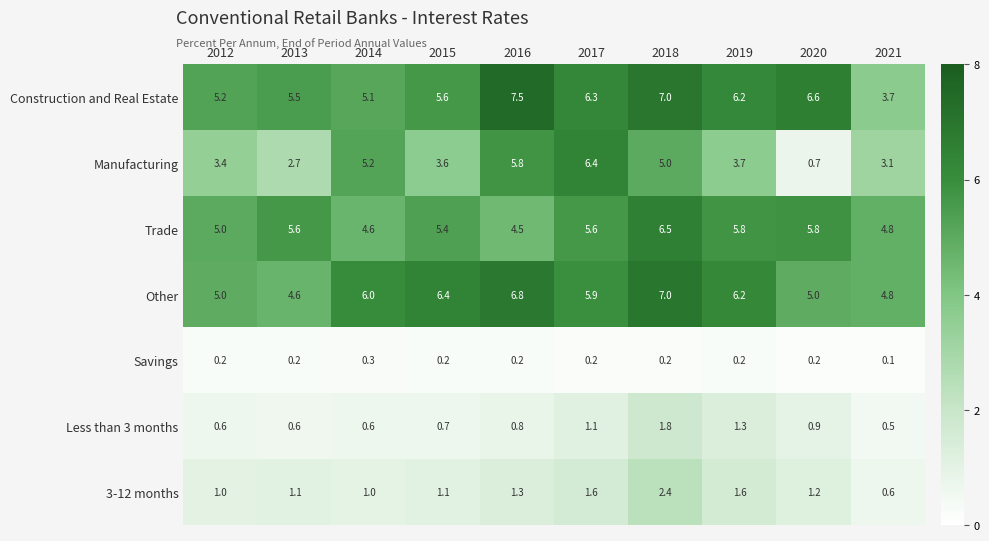

List the series in order of their peak value, highest first.

Construction and Real Estate, Other, Trade, Manufacturing, 3-12 months, Less than 3 months, Savings